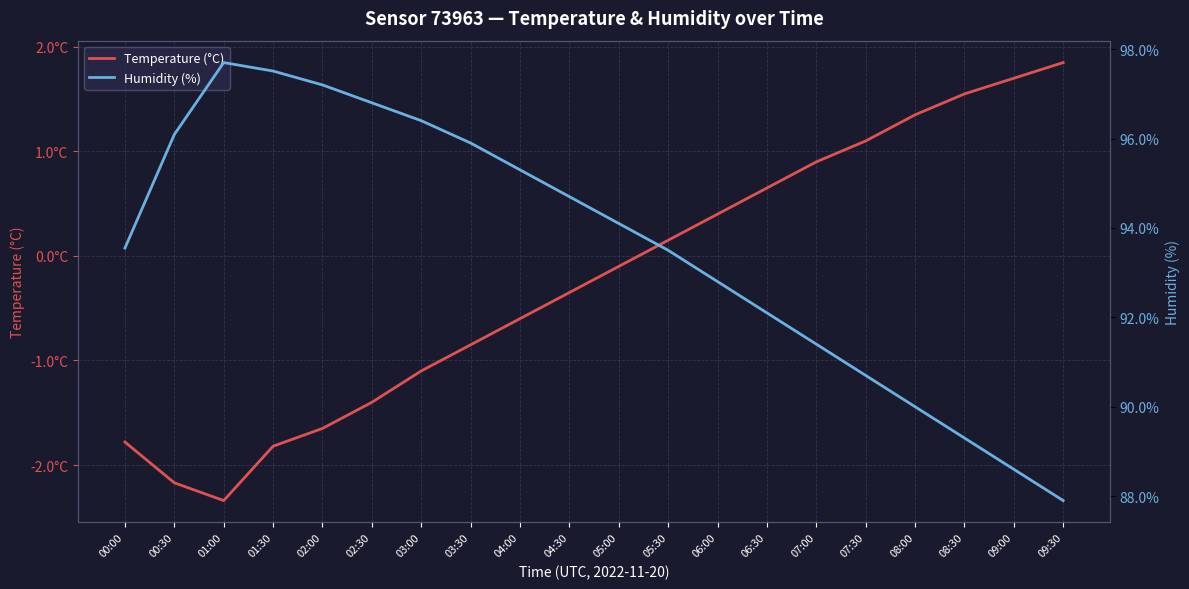

How many values in the Humidity (%) series are below 94?

10